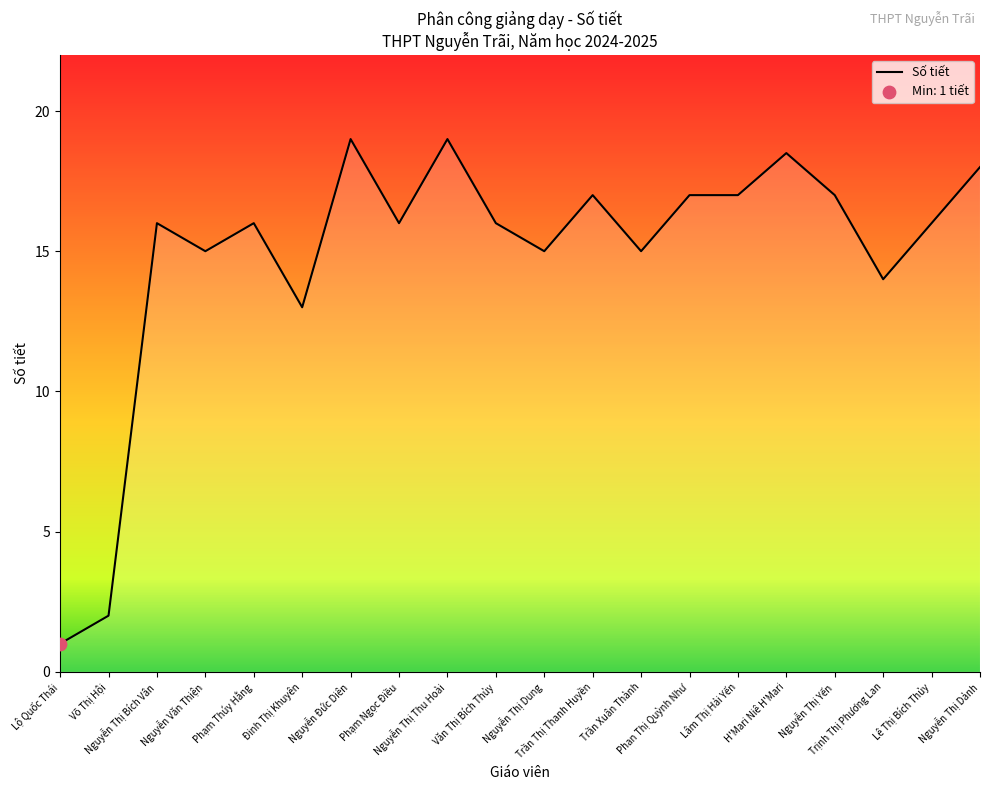

What is the ratio of the value at Phạm Ngọc Điều to the value at Nguyễn Thị Yến?

0.9